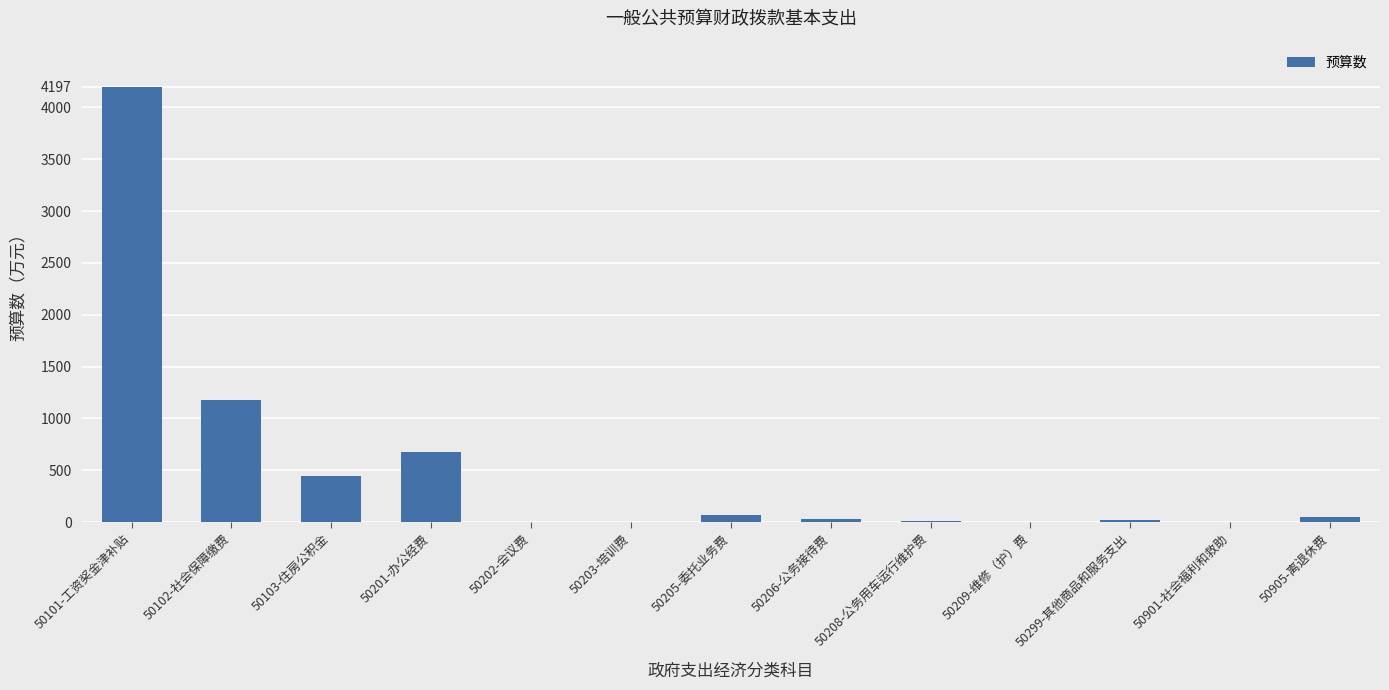

What is the greatest value displayed?

4197.0